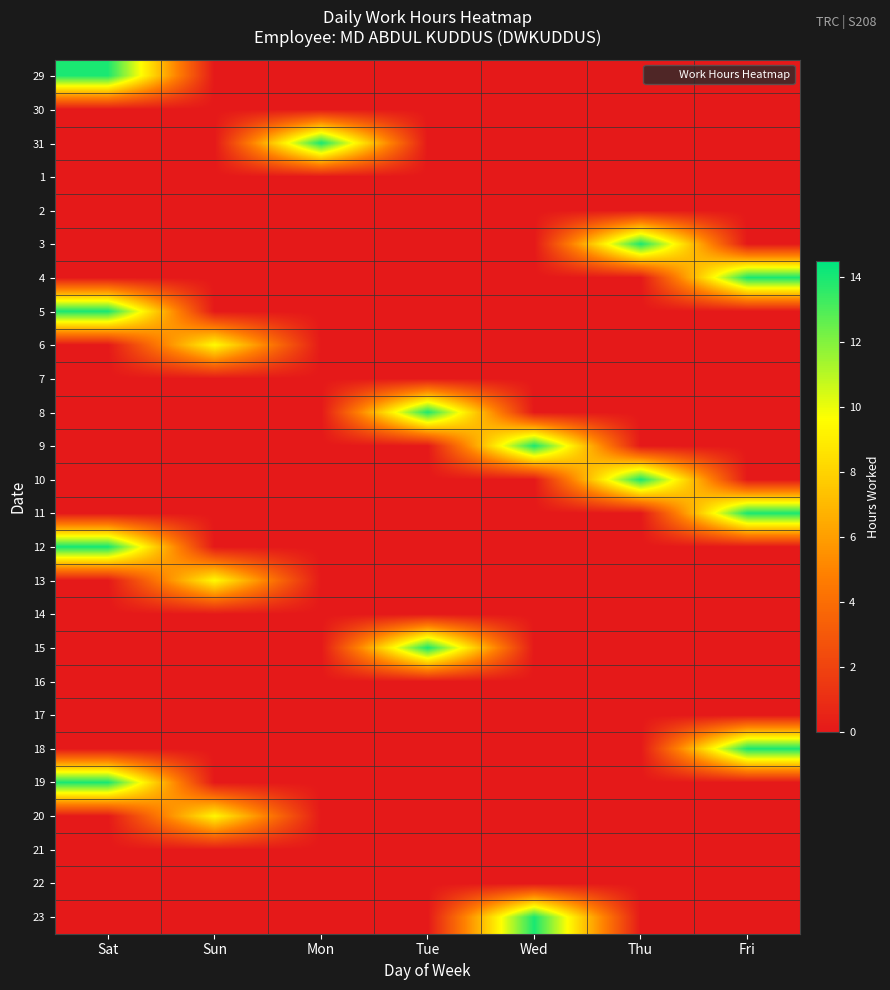

Reading left to right, list all the values displayed in this chart.

29: Sat=14.0	Sun=0.0	Mon=0.0	Tue=0.0	Wed=0.0	Thu=0.0	Fri=0.0
30: Sat=0.0	Sun=0.0	Mon=0.0	Tue=0.0	Wed=0.0	Thu=0.0	Fri=0.0
31: Sat=0.0	Sun=0.0	Mon=14.0	Tue=0.0	Wed=0.0	Thu=0.0	Fri=0.0
1: Sat=0.0	Sun=0.0	Mon=0.0	Tue=0.0	Wed=0.0	Thu=0.0	Fri=0.0
2: Sat=0.0	Sun=0.0	Mon=0.0	Tue=0.0	Wed=0.0	Thu=0.0	Fri=0.0
3: Sat=0.0	Sun=0.0	Mon=0.0	Tue=0.0	Wed=0.0	Thu=14.0	Fri=0.0
4: Sat=0.0	Sun=0.0	Mon=0.0	Tue=0.0	Wed=0.0	Thu=0.0	Fri=14.0
5: Sat=14.0	Sun=0.0	Mon=0.0	Tue=0.0	Wed=0.0	Thu=0.0	Fri=0.0
6: Sat=0.0	Sun=9.5	Mon=0.0	Tue=0.0	Wed=0.0	Thu=0.0	Fri=0.0
7: Sat=0.0	Sun=0.0	Mon=0.0	Tue=0.0	Wed=0.0	Thu=0.0	Fri=0.0
8: Sat=0.0	Sun=0.0	Mon=0.0	Tue=13.9	Wed=0.0	Thu=0.0	Fri=0.0
9: Sat=0.0	Sun=0.0	Mon=0.0	Tue=0.0	Wed=14.0	Thu=0.0	Fri=0.0
10: Sat=0.0	Sun=0.0	Mon=0.0	Tue=0.0	Wed=0.0	Thu=14.0	Fri=0.0
11: Sat=0.0	Sun=0.0	Mon=0.0	Tue=0.0	Wed=0.0	Thu=0.0	Fri=14.0
12: Sat=14.1	Sun=0.0	Mon=0.0	Tue=0.0	Wed=0.0	Thu=0.0	Fri=0.0
13: Sat=0.0	Sun=9.5	Mon=0.0	Tue=0.0	Wed=0.0	Thu=0.0	Fri=0.0
14: Sat=0.0	Sun=0.0	Mon=0.0	Tue=0.0	Wed=0.0	Thu=0.0	Fri=0.0
15: Sat=0.0	Sun=0.0	Mon=0.0	Tue=14.0	Wed=0.0	Thu=0.0	Fri=0.0
16: Sat=0.0	Sun=0.0	Mon=0.0	Tue=0.0	Wed=0.0	Thu=0.0	Fri=0.0
17: Sat=0.0	Sun=0.0	Mon=0.0	Tue=0.0	Wed=0.0	Thu=0.0	Fri=0.0
18: Sat=0.0	Sun=0.0	Mon=0.0	Tue=0.0	Wed=0.0	Thu=0.0	Fri=14.0
19: Sat=14.0	Sun=0.0	Mon=0.0	Tue=0.0	Wed=0.0	Thu=0.0	Fri=0.0
20: Sat=0.0	Sun=9.4	Mon=0.0	Tue=0.0	Wed=0.0	Thu=0.0	Fri=0.0
21: Sat=0.0	Sun=0.0	Mon=0.0	Tue=0.0	Wed=0.0	Thu=0.0	Fri=0.0
22: Sat=0.0	Sun=0.0	Mon=0.0	Tue=0.0	Wed=0.0	Thu=0.0	Fri=0.0
23: Sat=0.0	Sun=0.0	Mon=0.0	Tue=0.0	Wed=14.0	Thu=0.0	Fri=0.0